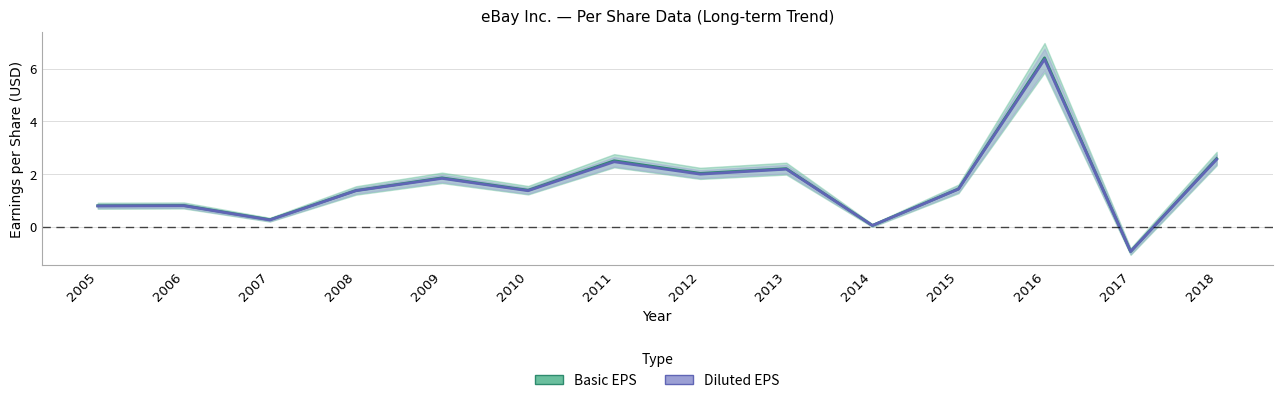

Which series has the largest total across all categories?

Basic EPS